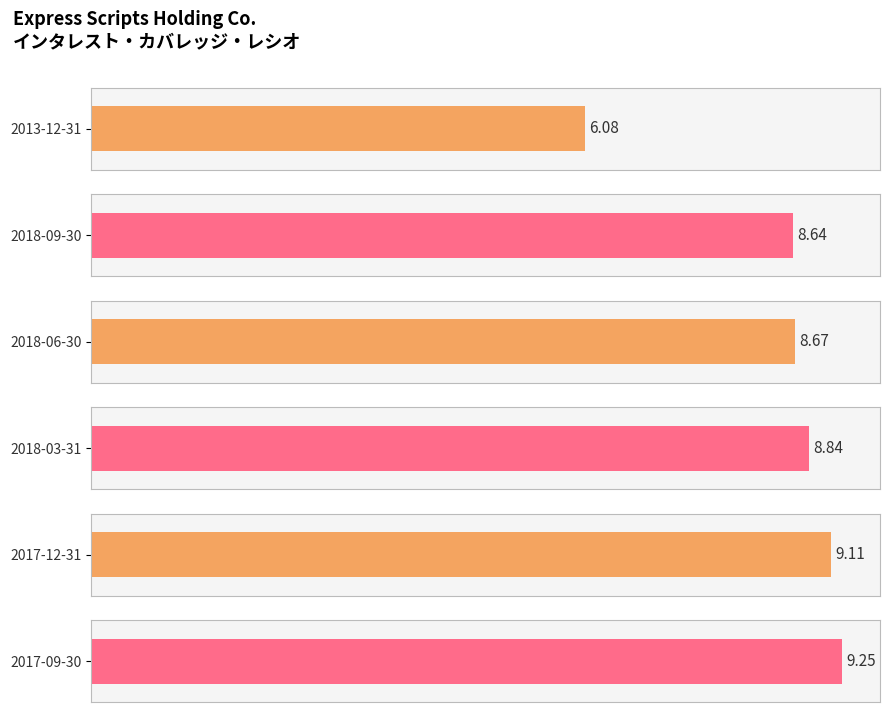

What is the sum of the values at 2018-06-30 and 2013-12-31?

14.8